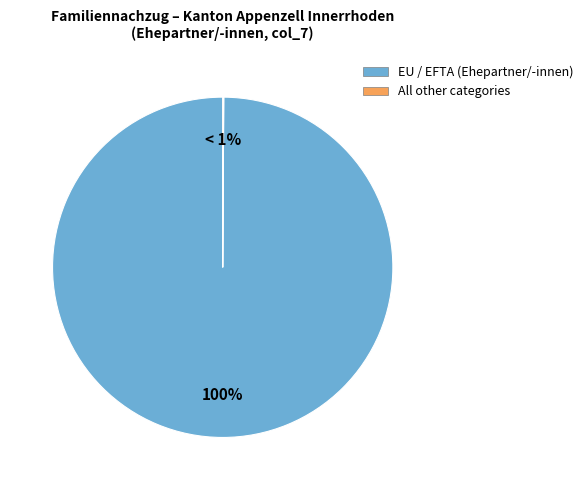

To the nearest percent, what is the difference between the largest and smallest slice percentages?

100%